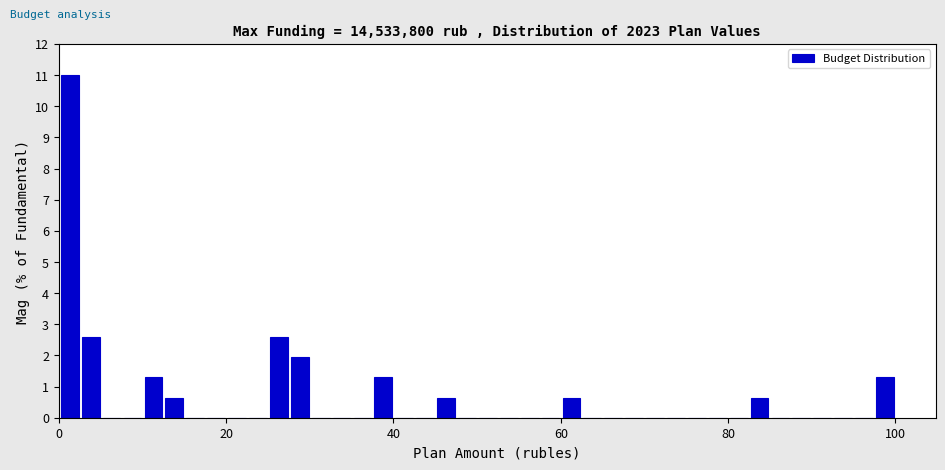

Read against the x-axis, roughly where is the centre of the tallest bar?

2